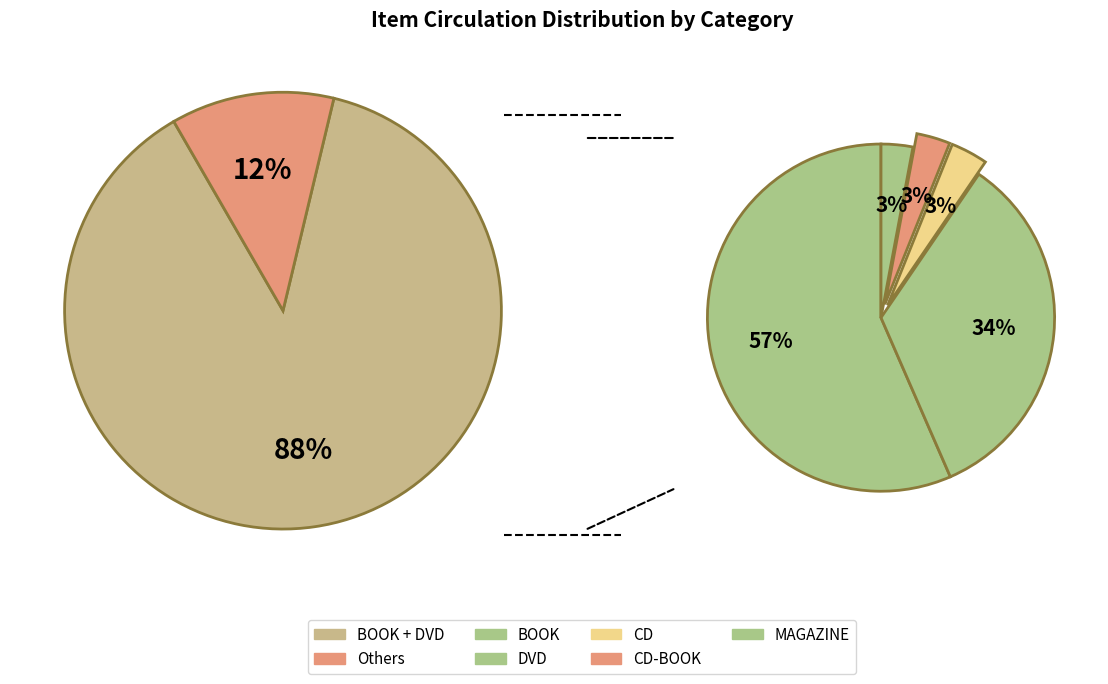

Which slice is the largest?

BOOK